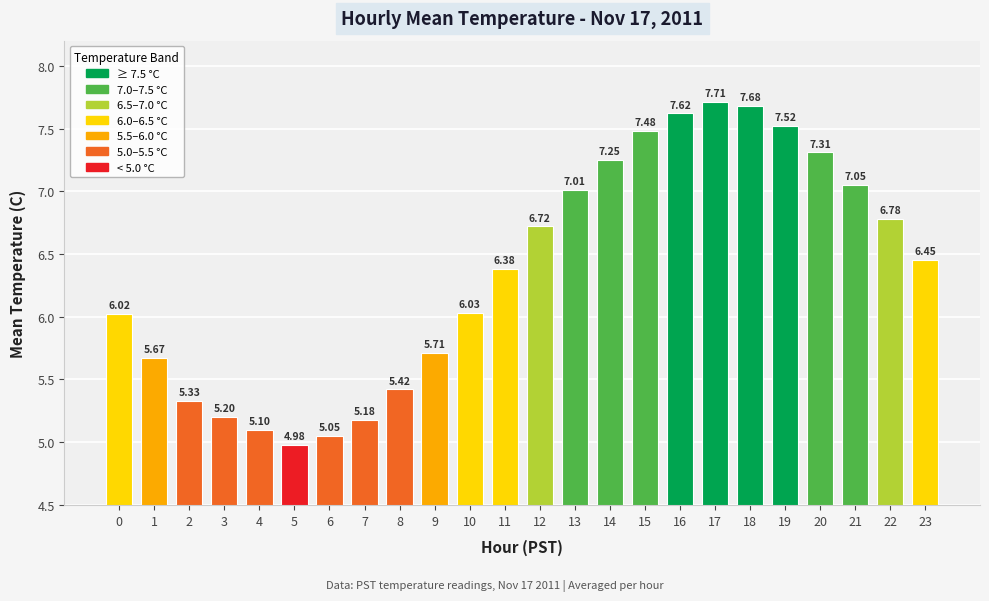

What is the change in value from 16 to 21?

-0.6